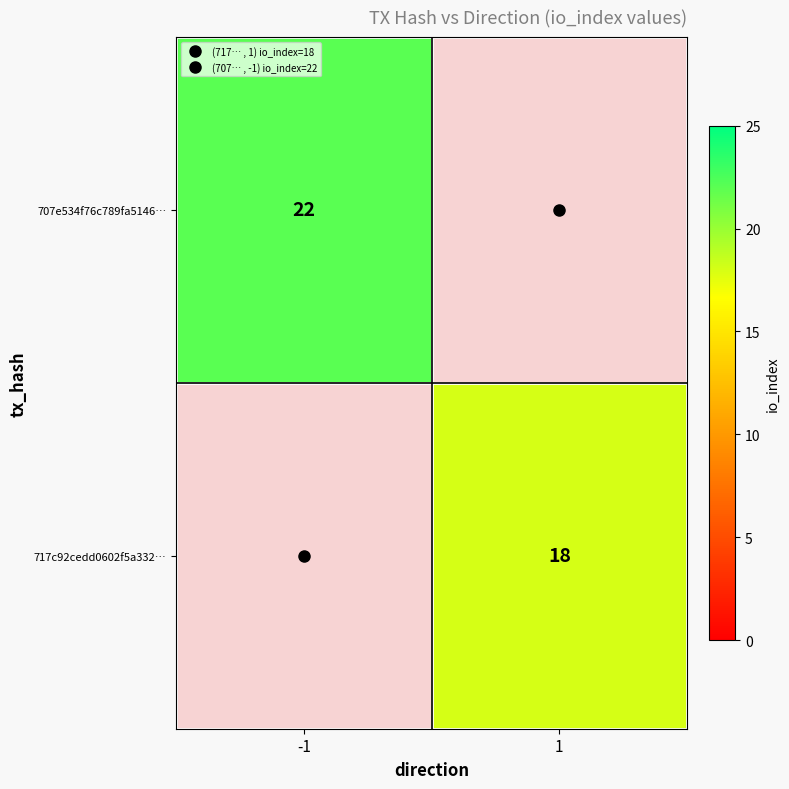

How many data points does each series have?

2